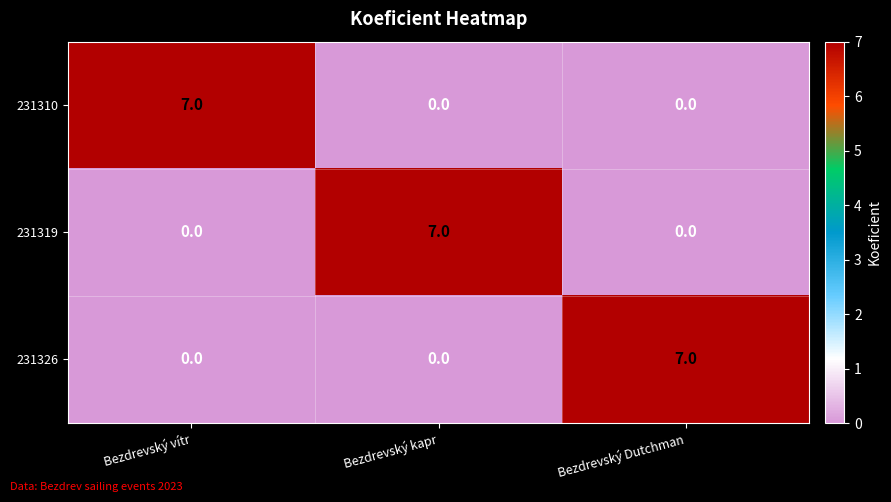

What is the spread (max minus min) of values at Bezdrevský kapr?

7